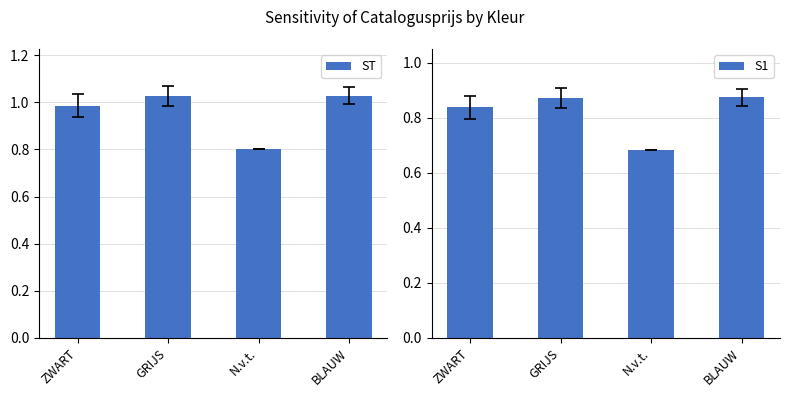

What is the value of the ST bar at the 2nd from the left?

1.0